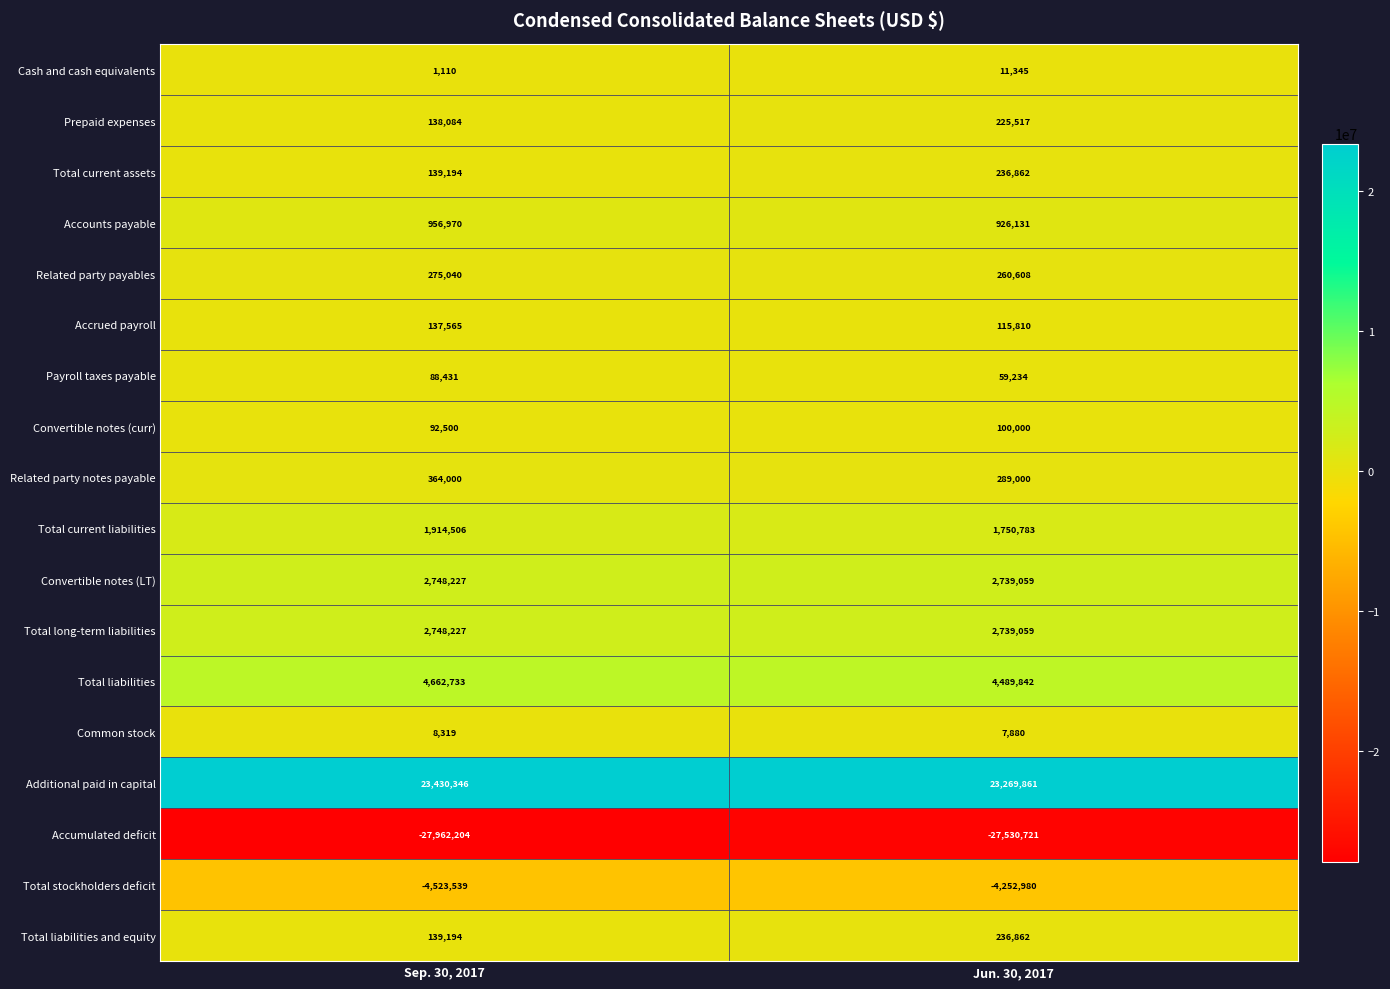

List the labels in order of Cash and cash equivalents value, smallest first.

Sep. 30, 2017, Jun. 30, 2017